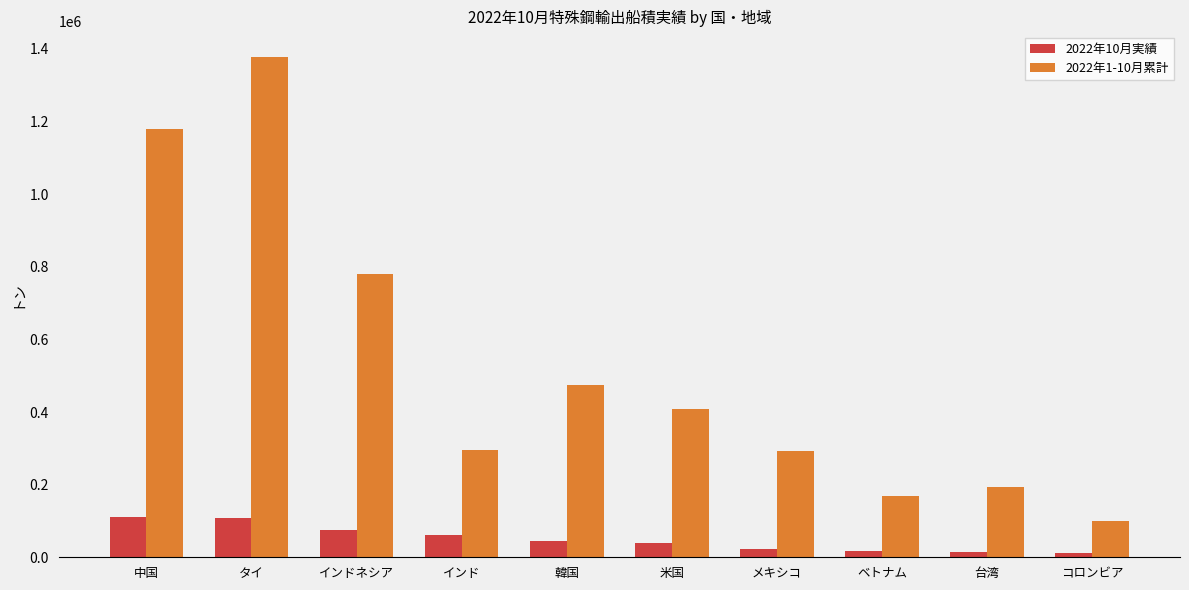

What is the maximum value shown in the chart?

1378882.5